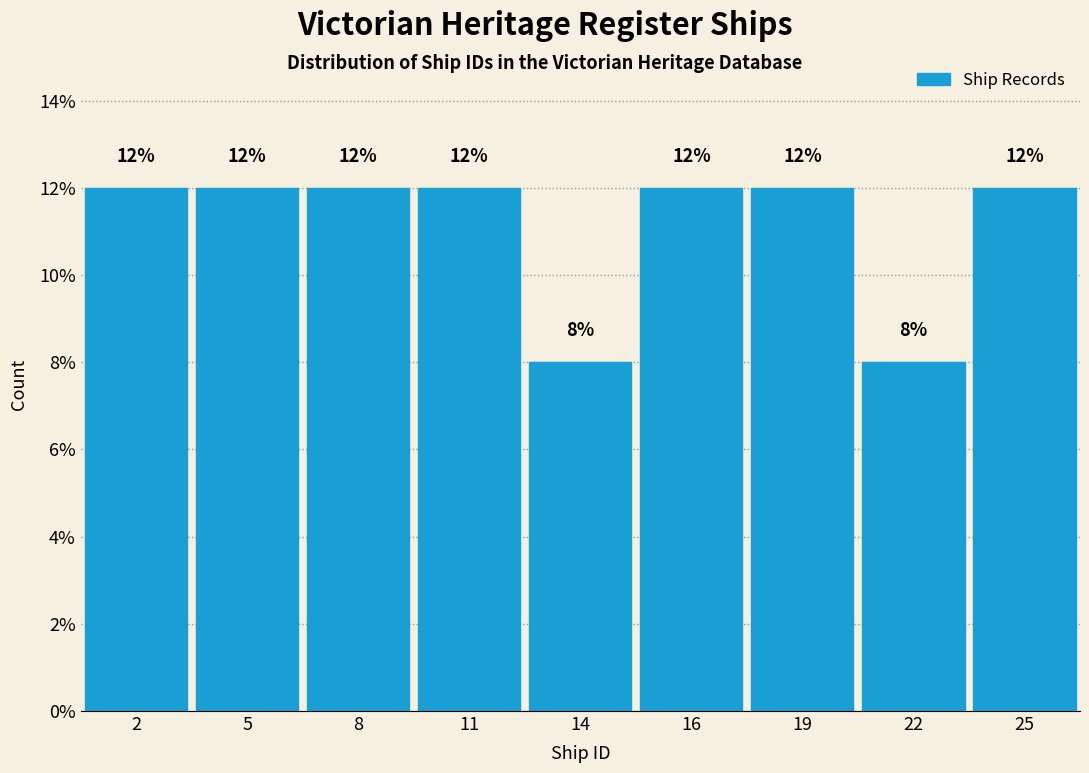

Reading left to right, what are all the values shown in this chart?

2=12	5=12	8=12	11=12	14=8	16=12	19=12	22=8	25=12